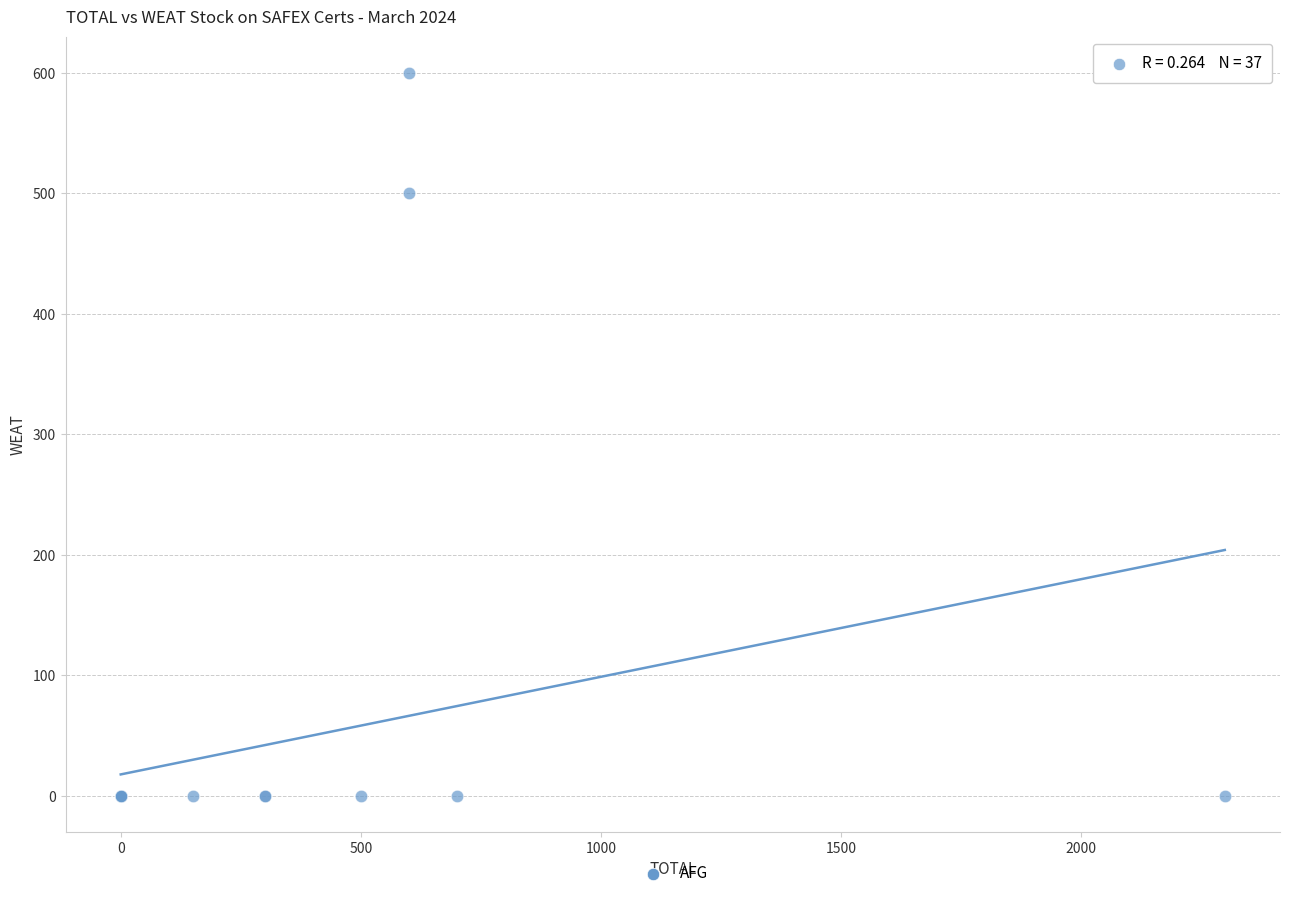

What Y value in the scatter plot is closest to 300?

500